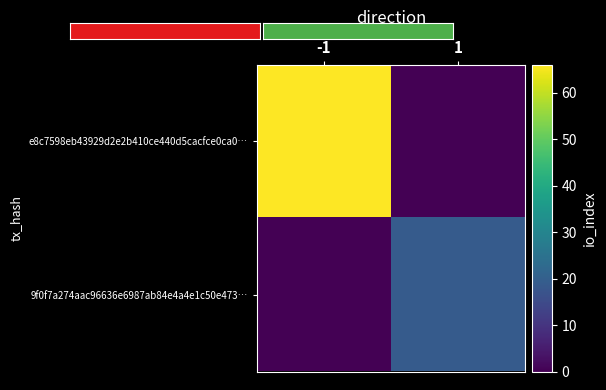

How many series are shown in this chart?

2